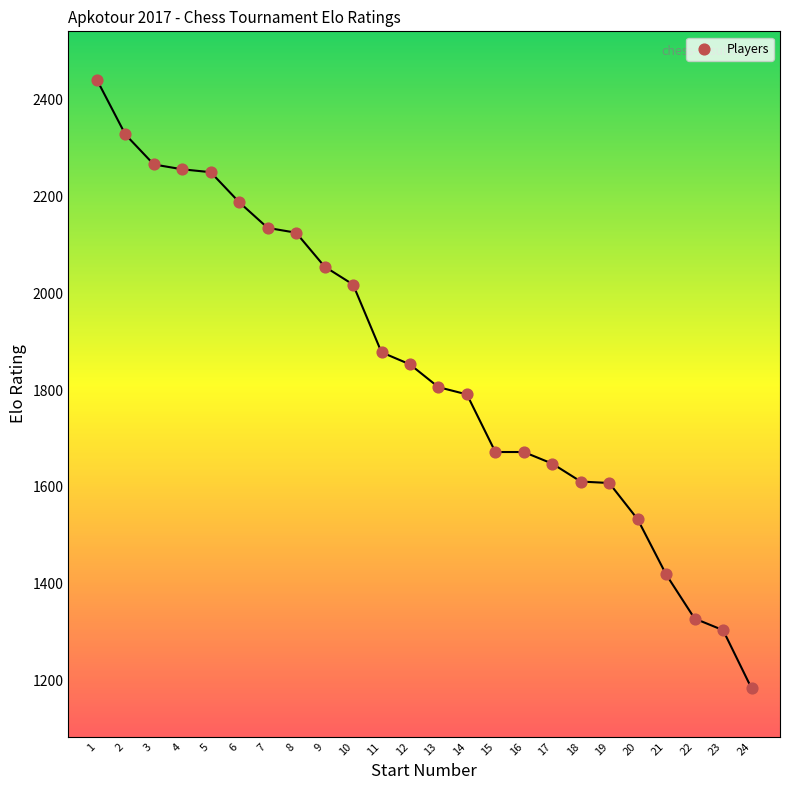

What is the range of X values (max minus min)?

23